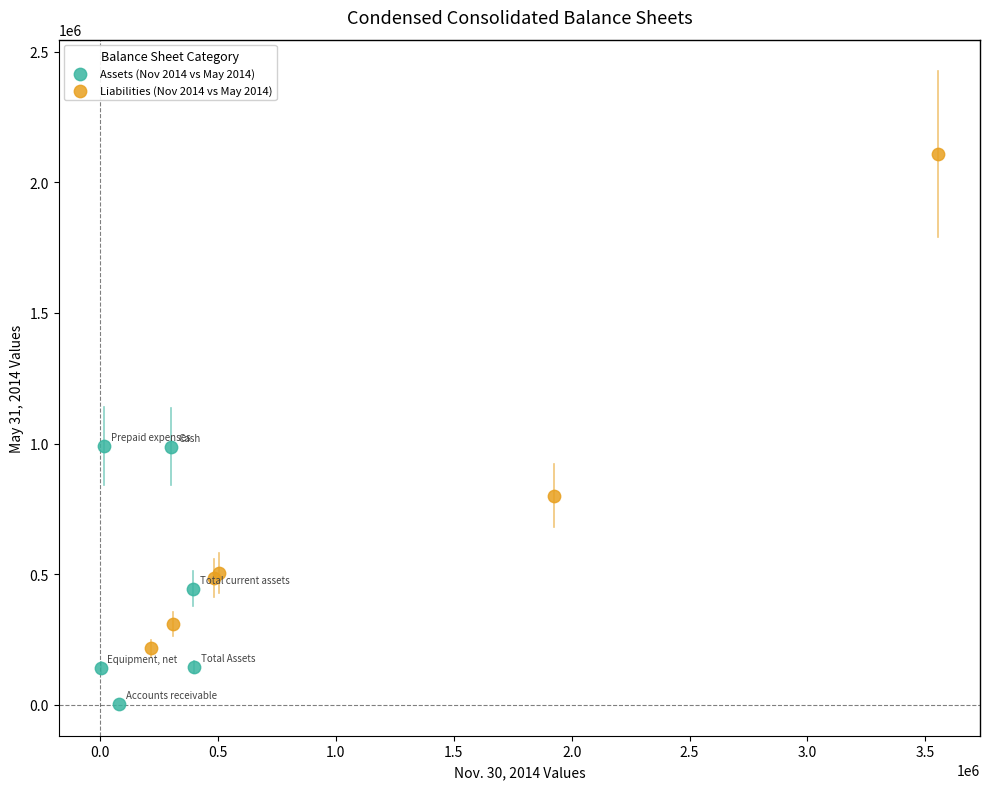

Which series reaches the minimum Y coordinate?

Assets (Nov 2014 vs May 2014)